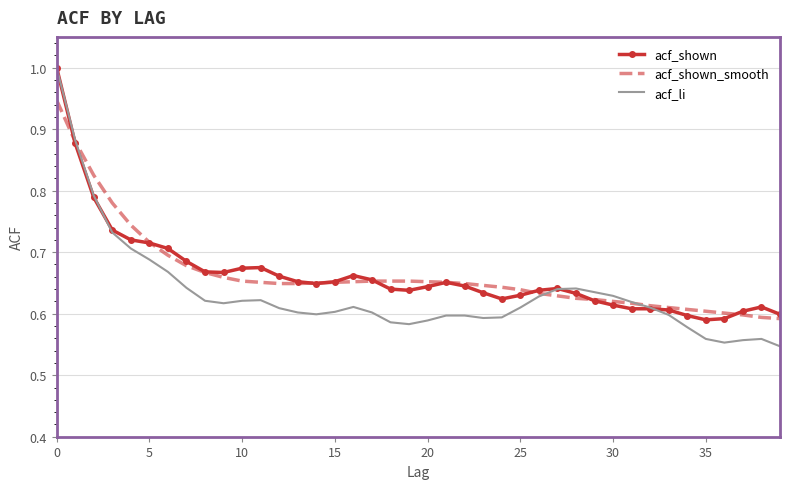

At how many categories does at least one series exceed 0?

40